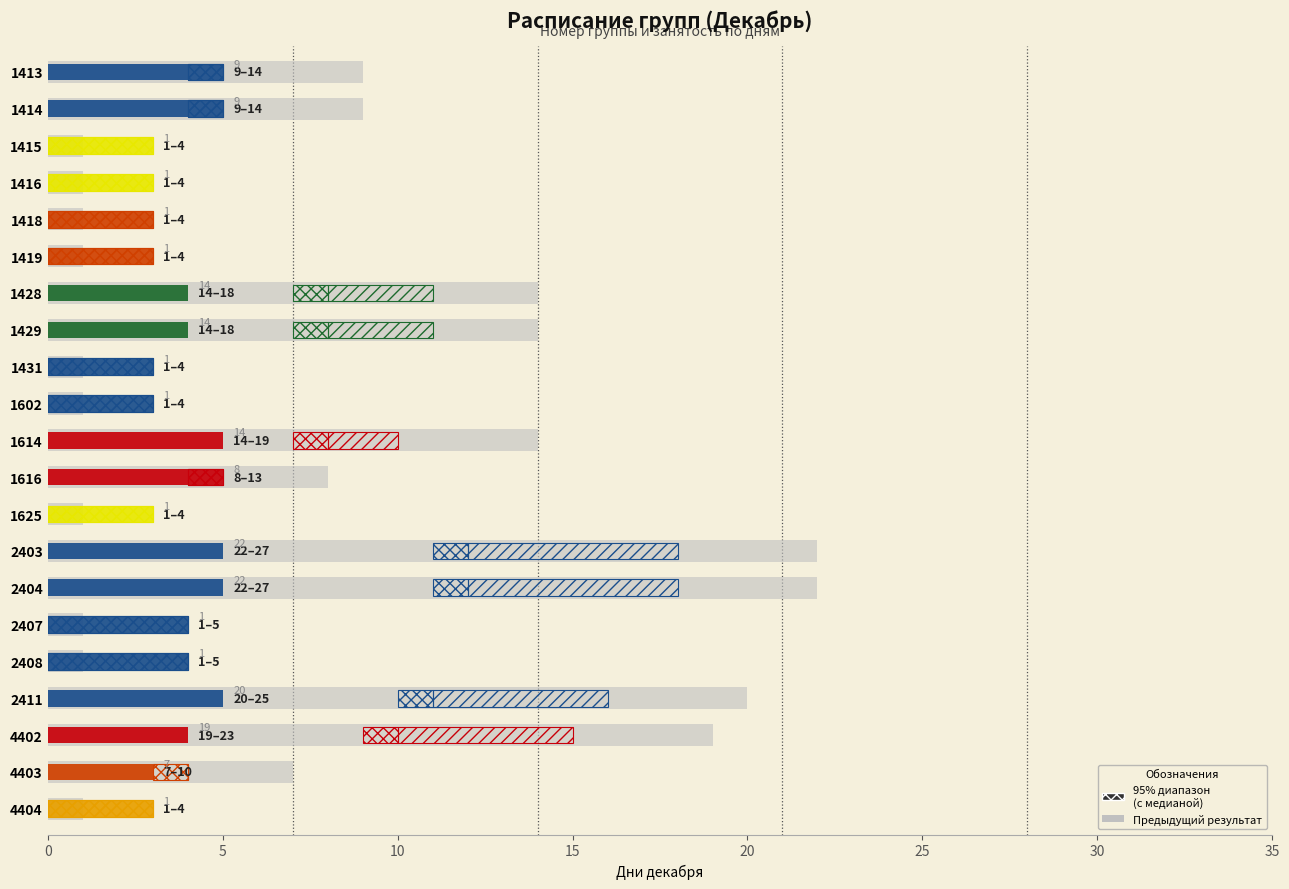

How many data points are above 7?

10